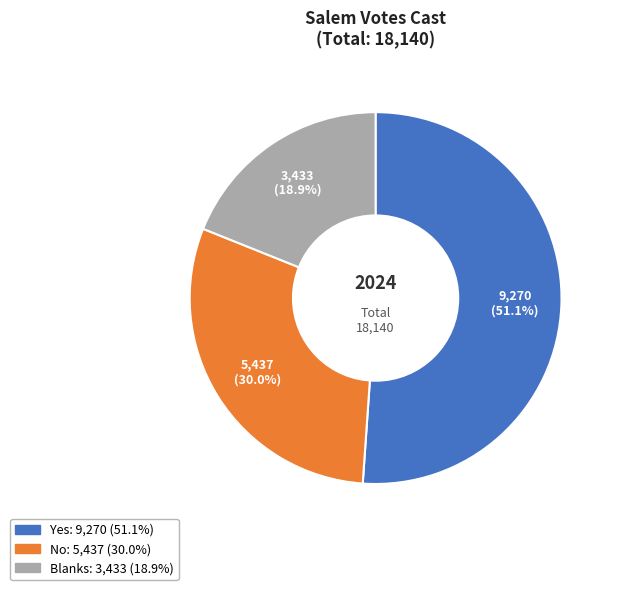

To the nearest percent, what is the difference between the largest and smallest slice percentages?

32%